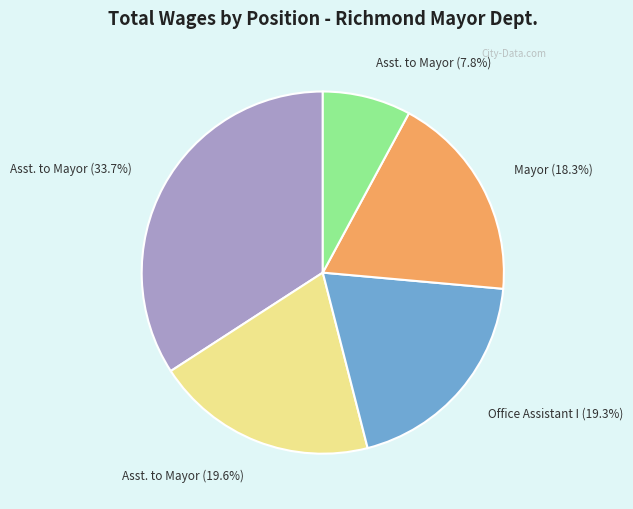

Is it true that Assistant to the Mayor (20150) is 1% of the pie?

False